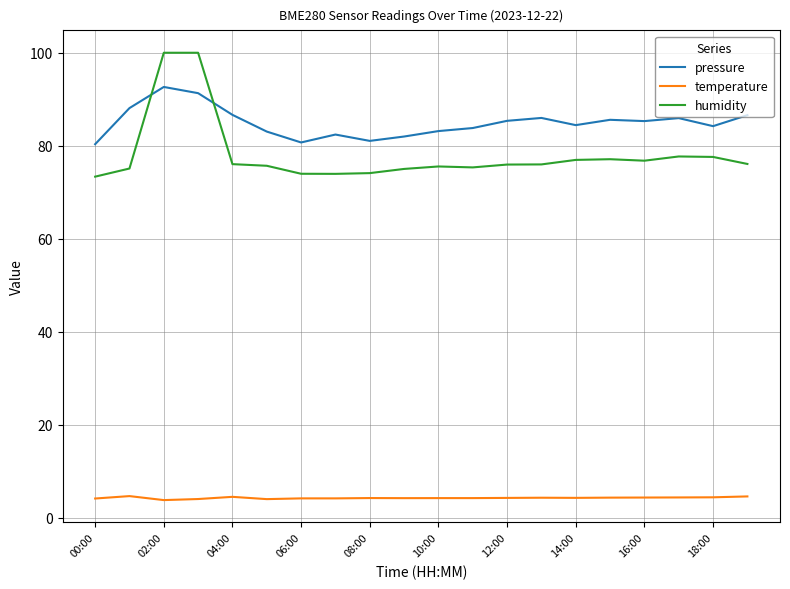

Does the chart have visible grid lines?

Yes